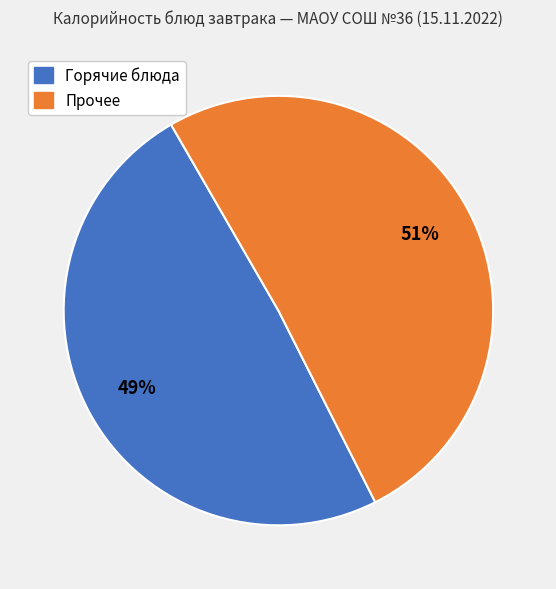

To the nearest percent, what is the average slice percentage?

50%